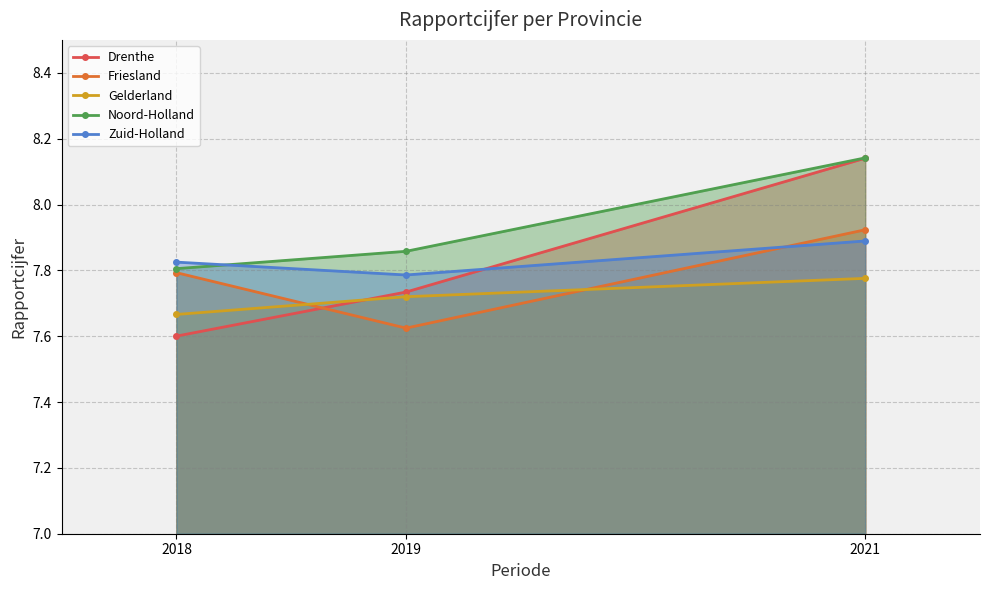

Reading left to right, transcribe all the data shown in this chart.

Drenthe: 7.6	7.7	8.1
Friesland: 7.8	7.6	7.9
Gelderland: 7.7	7.7	7.8
Noord-Holland: 7.8	7.9	8.1
Zuid-Holland: 7.8	7.8	7.9